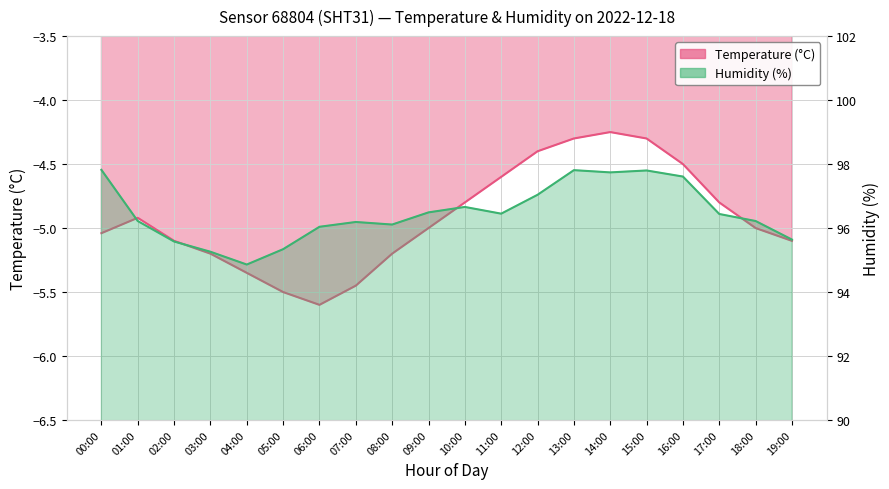

Where is the first local minimum for humidity?

04:00